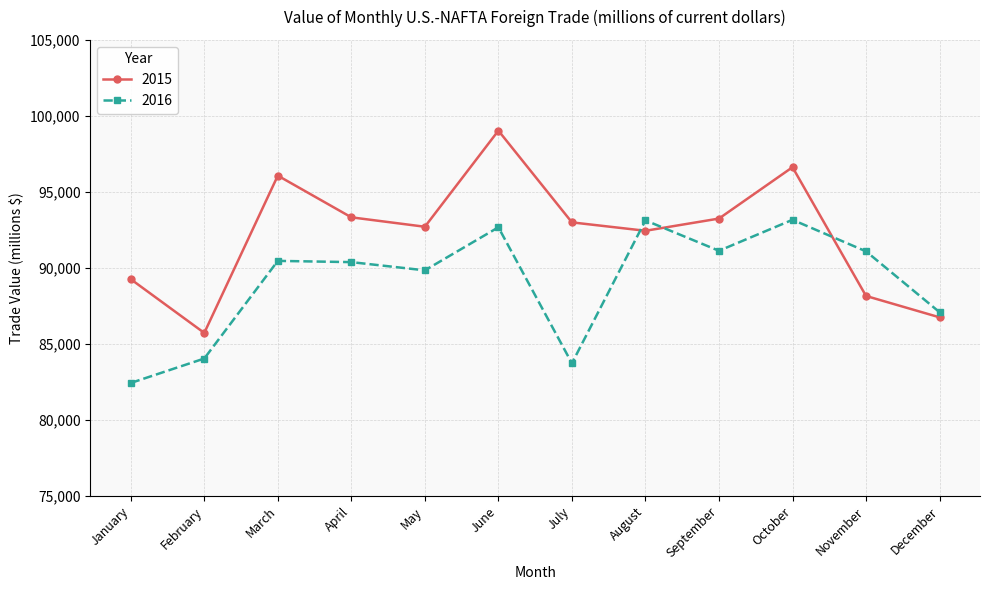

Which series has the largest total across all categories?

2015